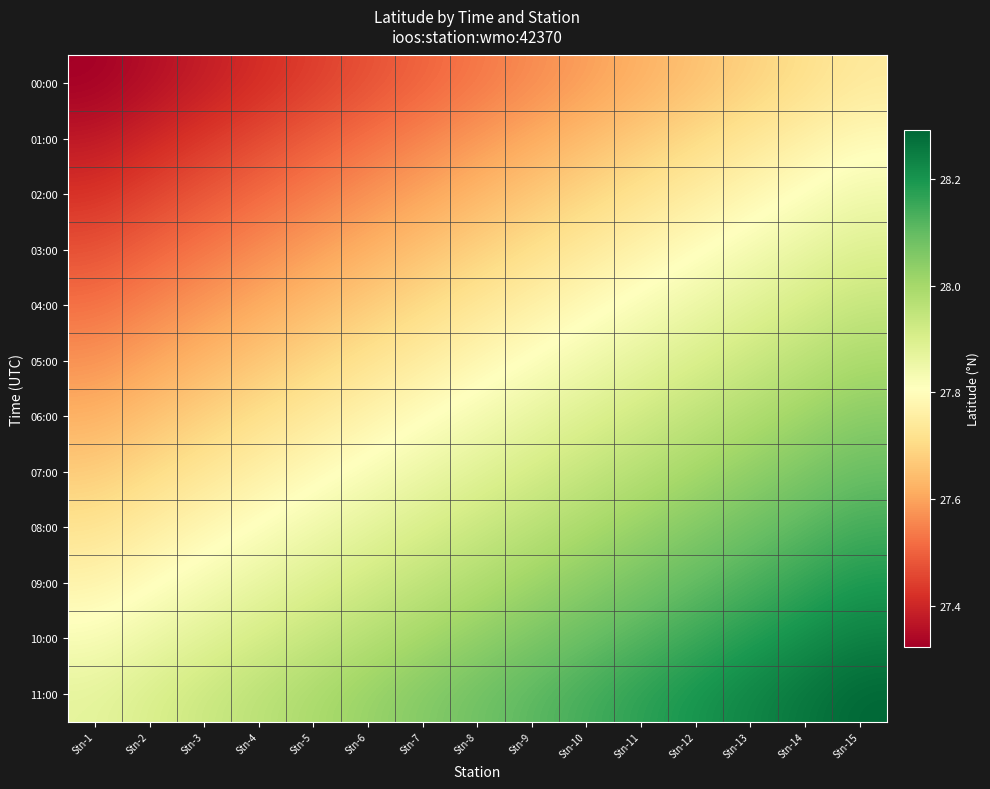

Reading left to right, what are all the values shown in this chart?

00:00: Stn-1=27.3	Stn-2=27.4	Stn-3=27.4	Stn-4=27.4	Stn-5=27.4	Stn-6=27.5	Stn-7=27.5	Stn-8=27.5	Stn-9=27.6	Stn-10=27.6	Stn-11=27.6	Stn-12=27.7	Stn-13=27.7	Stn-14=27.7	Stn-15=27.7
01:00: Stn-1=27.4	Stn-2=27.4	Stn-3=27.4	Stn-4=27.5	Stn-5=27.5	Stn-6=27.5	Stn-7=27.6	Stn-8=27.6	Stn-9=27.6	Stn-10=27.6	Stn-11=27.7	Stn-12=27.7	Stn-13=27.7	Stn-14=27.8	Stn-15=27.8
02:00: Stn-1=27.4	Stn-2=27.5	Stn-3=27.5	Stn-4=27.5	Stn-5=27.5	Stn-6=27.6	Stn-7=27.6	Stn-8=27.6	Stn-9=27.7	Stn-10=27.7	Stn-11=27.7	Stn-12=27.8	Stn-13=27.8	Stn-14=27.8	Stn-15=27.8
03:00: Stn-1=27.5	Stn-2=27.5	Stn-3=27.5	Stn-4=27.6	Stn-5=27.6	Stn-6=27.6	Stn-7=27.7	Stn-8=27.7	Stn-9=27.7	Stn-10=27.7	Stn-11=27.8	Stn-12=27.8	Stn-13=27.8	Stn-14=27.9	Stn-15=27.9
04:00: Stn-1=27.5	Stn-2=27.6	Stn-3=27.6	Stn-4=27.6	Stn-5=27.6	Stn-6=27.7	Stn-7=27.7	Stn-8=27.7	Stn-9=27.8	Stn-10=27.8	Stn-11=27.8	Stn-12=27.9	Stn-13=27.9	Stn-14=27.9	Stn-15=27.9
05:00: Stn-1=27.6	Stn-2=27.6	Stn-3=27.6	Stn-4=27.7	Stn-5=27.7	Stn-6=27.7	Stn-7=27.8	Stn-8=27.8	Stn-9=27.8	Stn-10=27.8	Stn-11=27.9	Stn-12=27.9	Stn-13=27.9	Stn-14=28.0	Stn-15=28.0
06:00: Stn-1=27.6	Stn-2=27.7	Stn-3=27.7	Stn-4=27.7	Stn-5=27.7	Stn-6=27.8	Stn-7=27.8	Stn-8=27.8	Stn-9=27.9	Stn-10=27.9	Stn-11=27.9	Stn-12=28.0	Stn-13=28.0	Stn-14=28.0	Stn-15=28.0
07:00: Stn-1=27.7	Stn-2=27.7	Stn-3=27.7	Stn-4=27.8	Stn-5=27.8	Stn-6=27.8	Stn-7=27.9	Stn-8=27.9	Stn-9=27.9	Stn-10=27.9	Stn-11=28.0	Stn-12=28.0	Stn-13=28.0	Stn-14=28.1	Stn-15=28.1
08:00: Stn-1=27.7	Stn-2=27.8	Stn-3=27.8	Stn-4=27.8	Stn-5=27.8	Stn-6=27.9	Stn-7=27.9	Stn-8=27.9	Stn-9=28.0	Stn-10=28.0	Stn-11=28.0	Stn-12=28.1	Stn-13=28.1	Stn-14=28.1	Stn-15=28.1
09:00: Stn-1=27.8	Stn-2=27.8	Stn-3=27.8	Stn-4=27.9	Stn-5=27.9	Stn-6=27.9	Stn-7=28.0	Stn-8=28.0	Stn-9=28.0	Stn-10=28.0	Stn-11=28.1	Stn-12=28.1	Stn-13=28.1	Stn-14=28.2	Stn-15=28.2
10:00: Stn-1=27.8	Stn-2=27.9	Stn-3=27.9	Stn-4=27.9	Stn-5=27.9	Stn-6=28.0	Stn-7=28.0	Stn-8=28.0	Stn-9=28.1	Stn-10=28.1	Stn-11=28.1	Stn-12=28.2	Stn-13=28.2	Stn-14=28.2	Stn-15=28.2
11:00: Stn-1=27.9	Stn-2=27.9	Stn-3=27.9	Stn-4=28.0	Stn-5=28.0	Stn-6=28.0	Stn-7=28.1	Stn-8=28.1	Stn-9=28.1	Stn-10=28.1	Stn-11=28.2	Stn-12=28.2	Stn-13=28.2	Stn-14=28.3	Stn-15=28.3